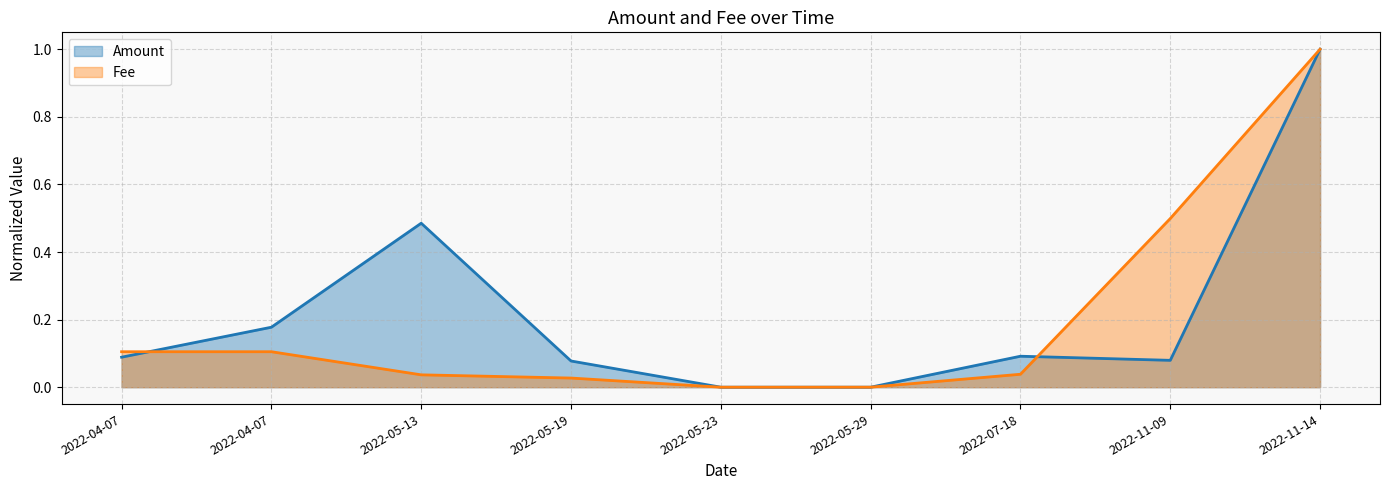

Which series has the largest total across all categories?

Amount